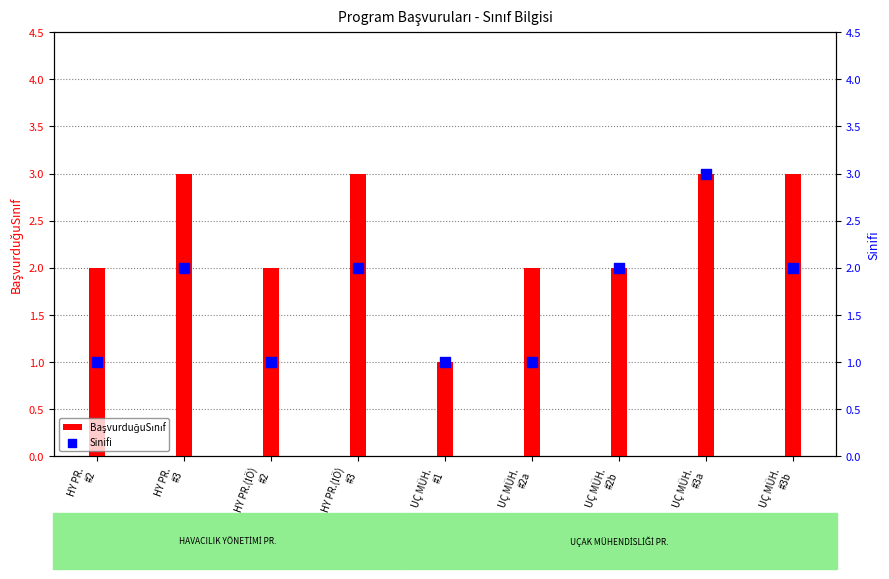

Is the value of Sinifi at HY PR.(İÖ)
#2 greater than the value of BaşvurduğuSınıf at UÇ MÜH.
#2b?

No